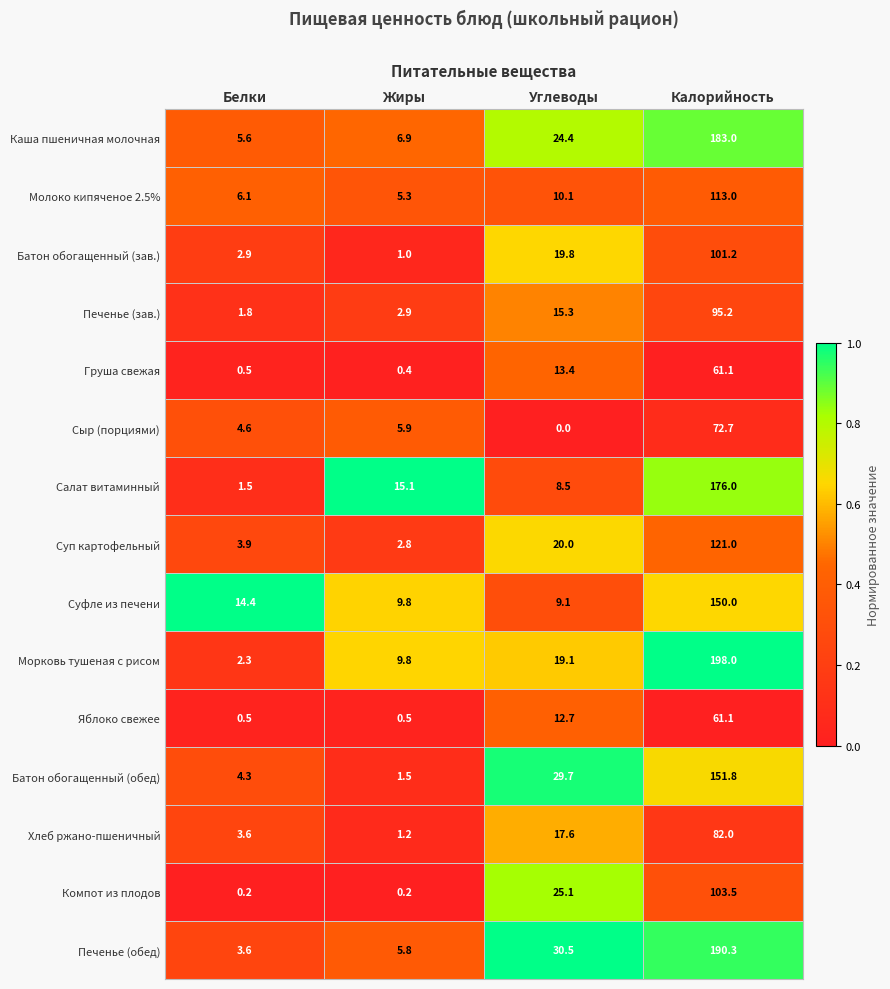

Which series has the largest range (max minus min)?

Морковь тушеная с рисом